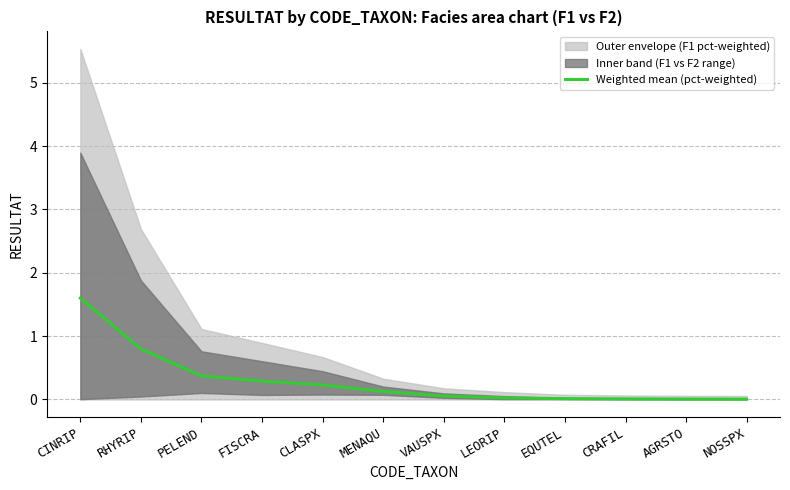

What is the sum of the values at CLASPX and RHYRIP?

1.0